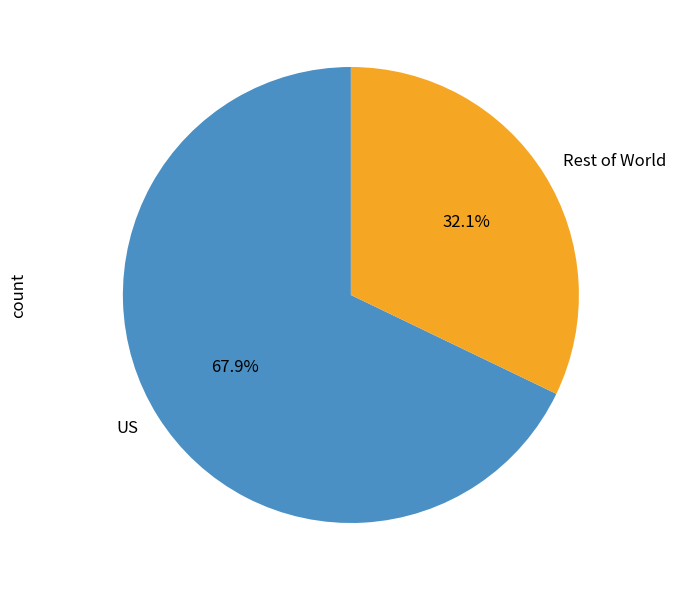

Do US and Rest of World together represent more than half of the pie?

Yes